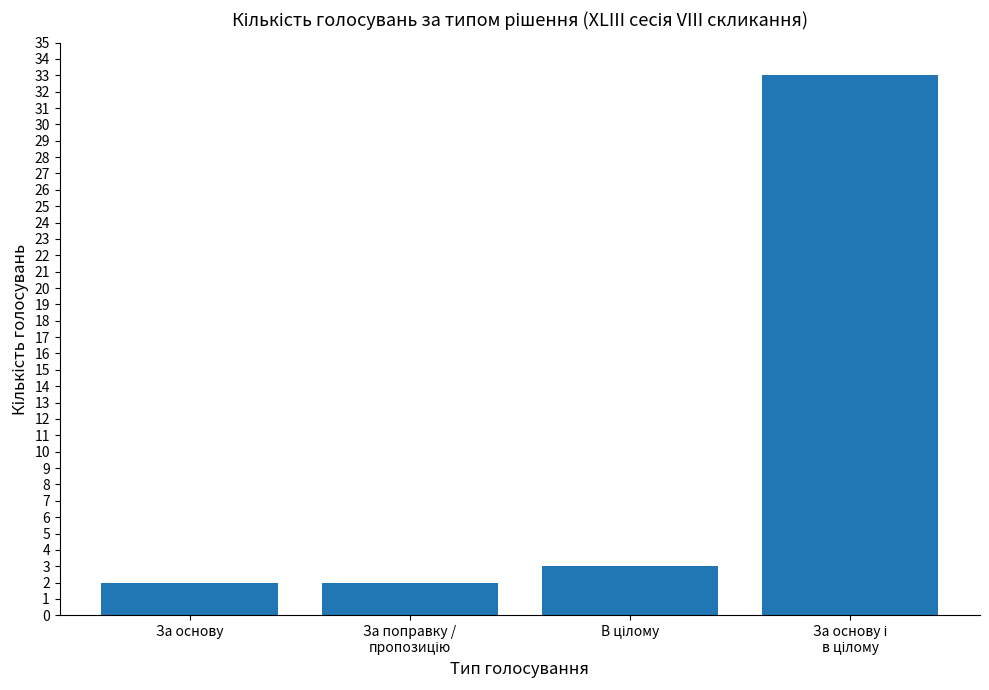

What is the maximum value shown in the chart?

33